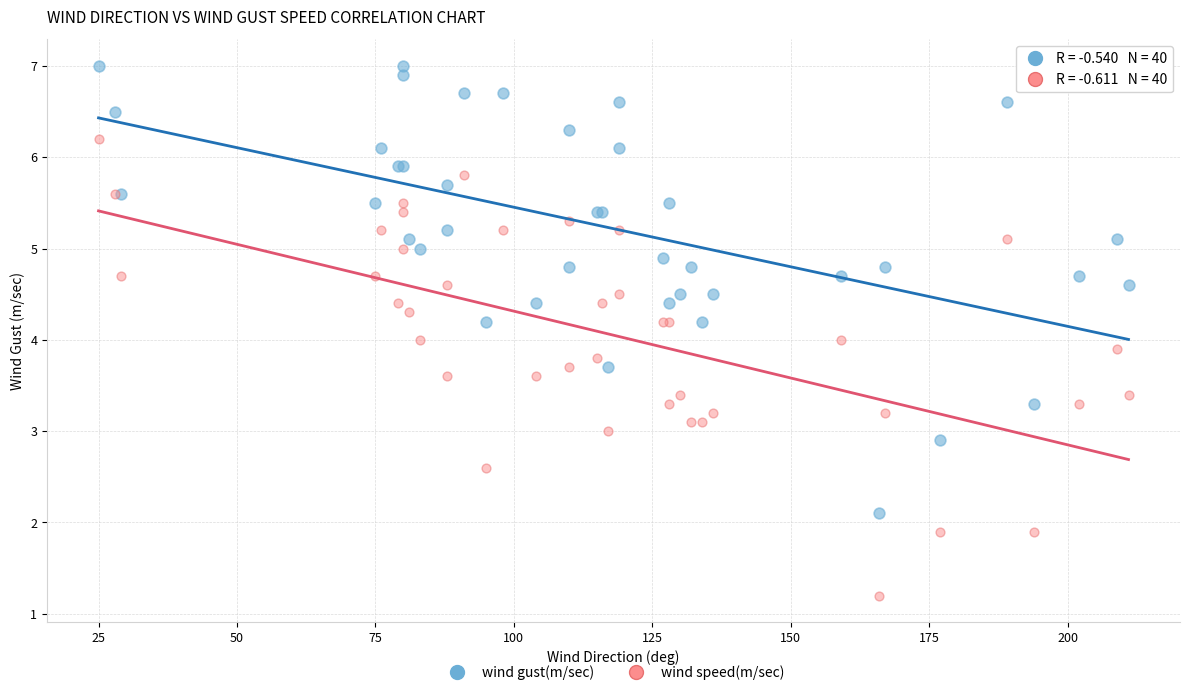

What is the X range (max minus min) for the scatter plot?

186.0